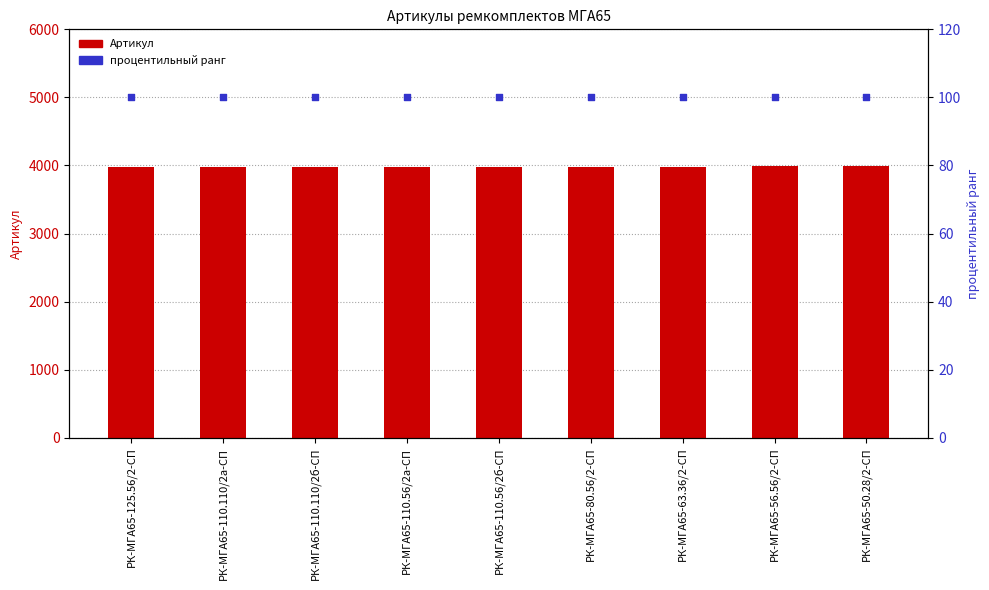

Which series contains the highest Y value?

Артикул